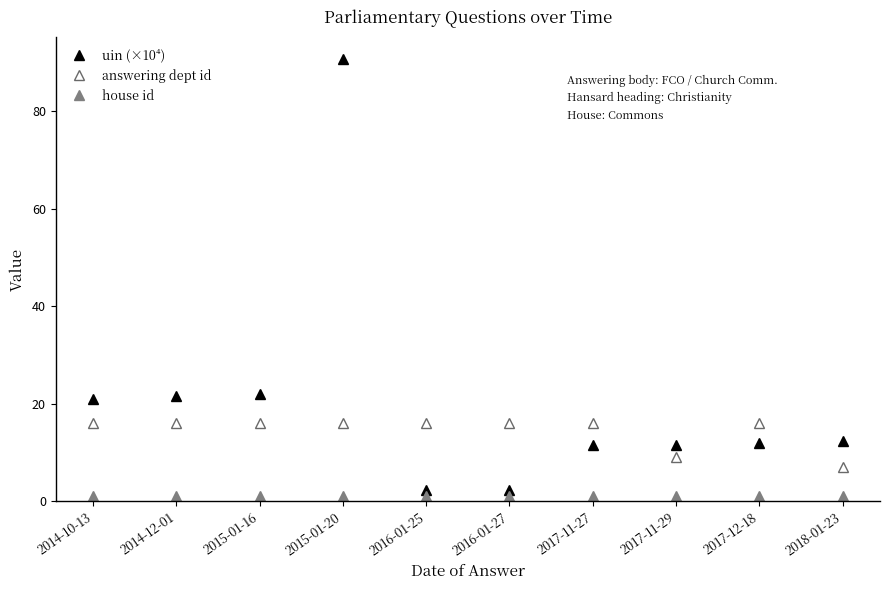

At which category is the sum across all series the highest?

2015-01-20